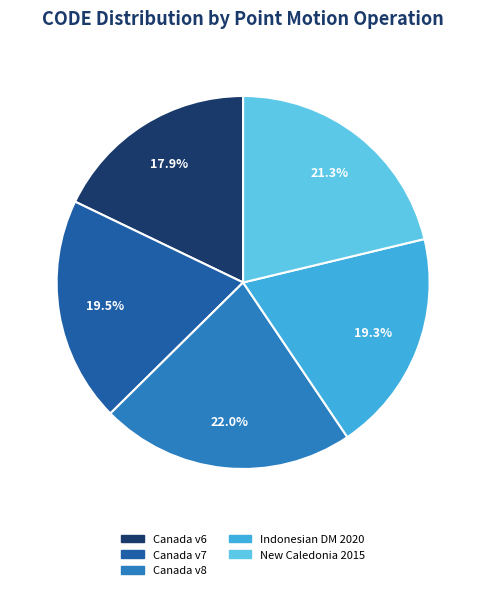

Is Canada v8 the majority of the pie?

No